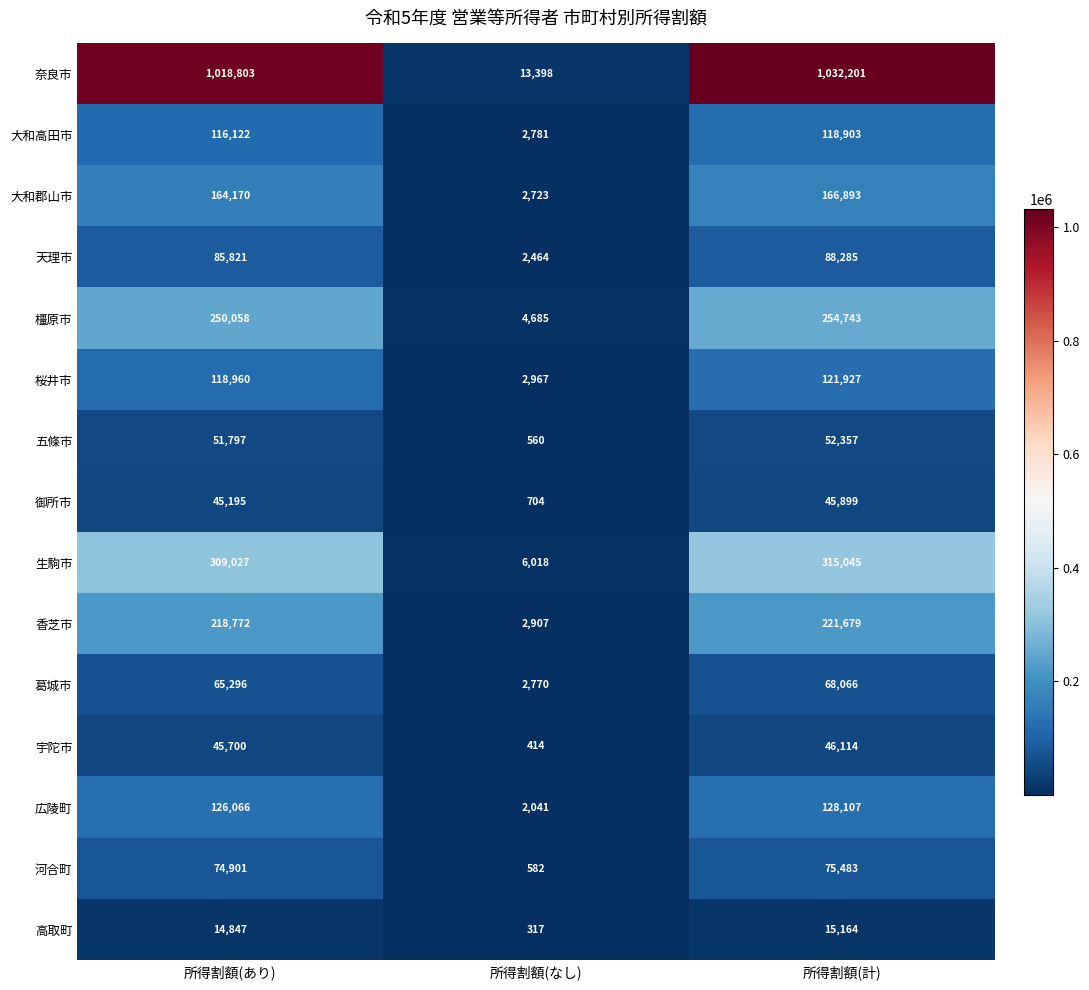

True or false: 広陵町 has a value of 217707 at 所得割額(あり).

False